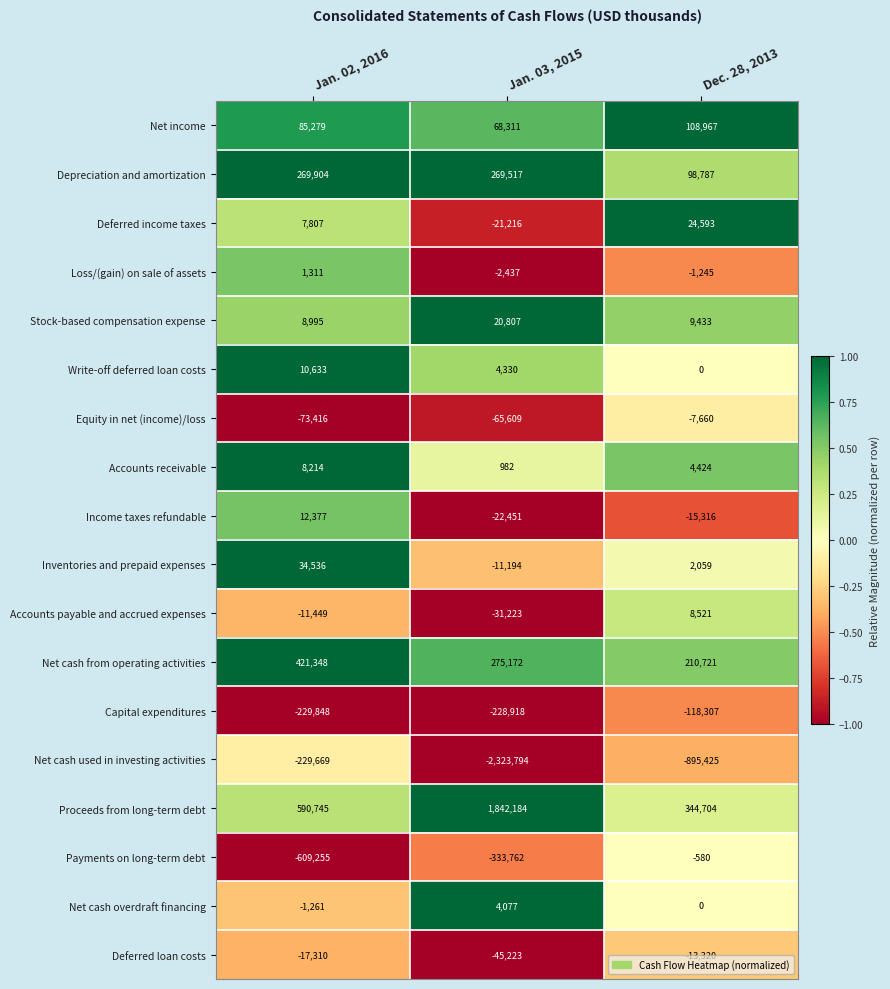

What is the total value across all series at Jan. 03, 2015?

-600447